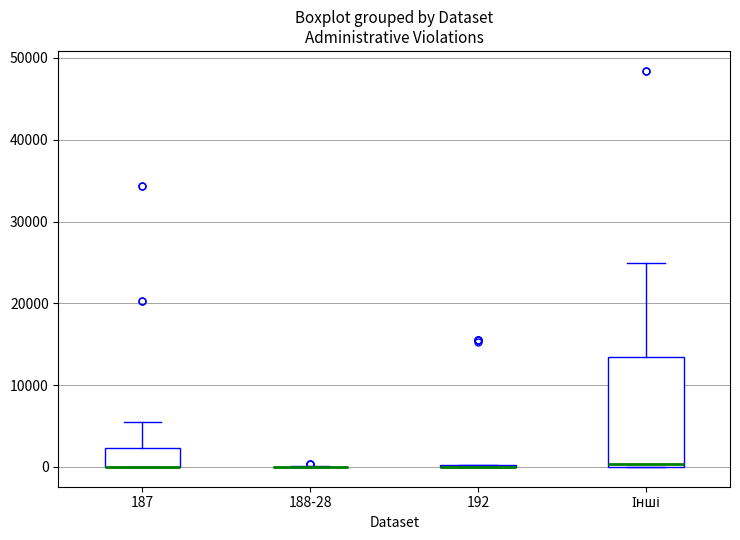

Comparing the boxes themselves (not the whiskers), which one is the tallest?

Інші